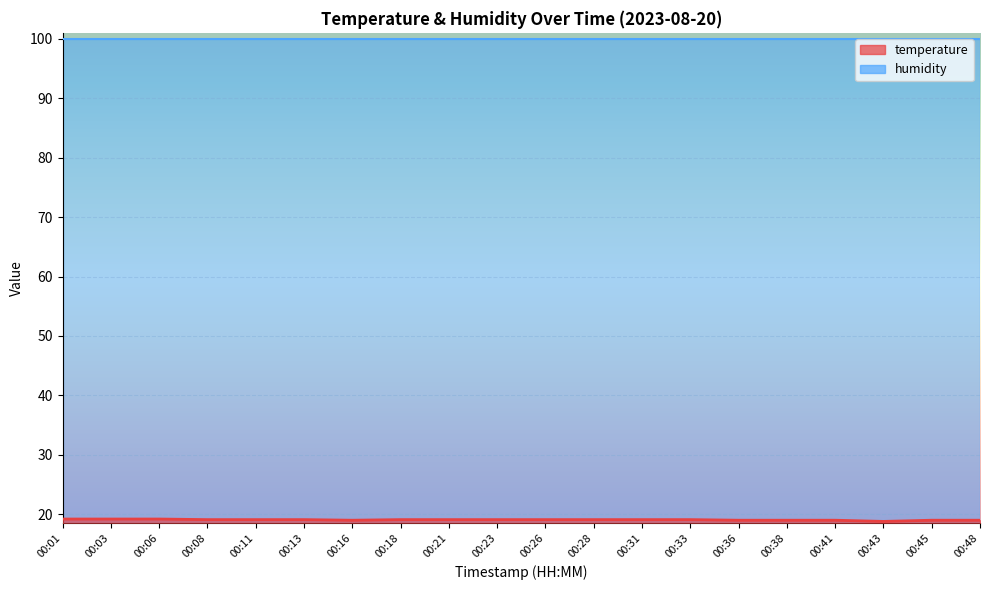

Is it true that the value at 00:45 is 19.0?

True